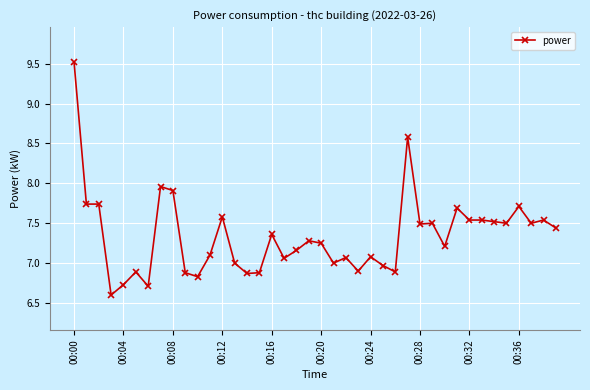

What is the smallest value displayed?

6.6